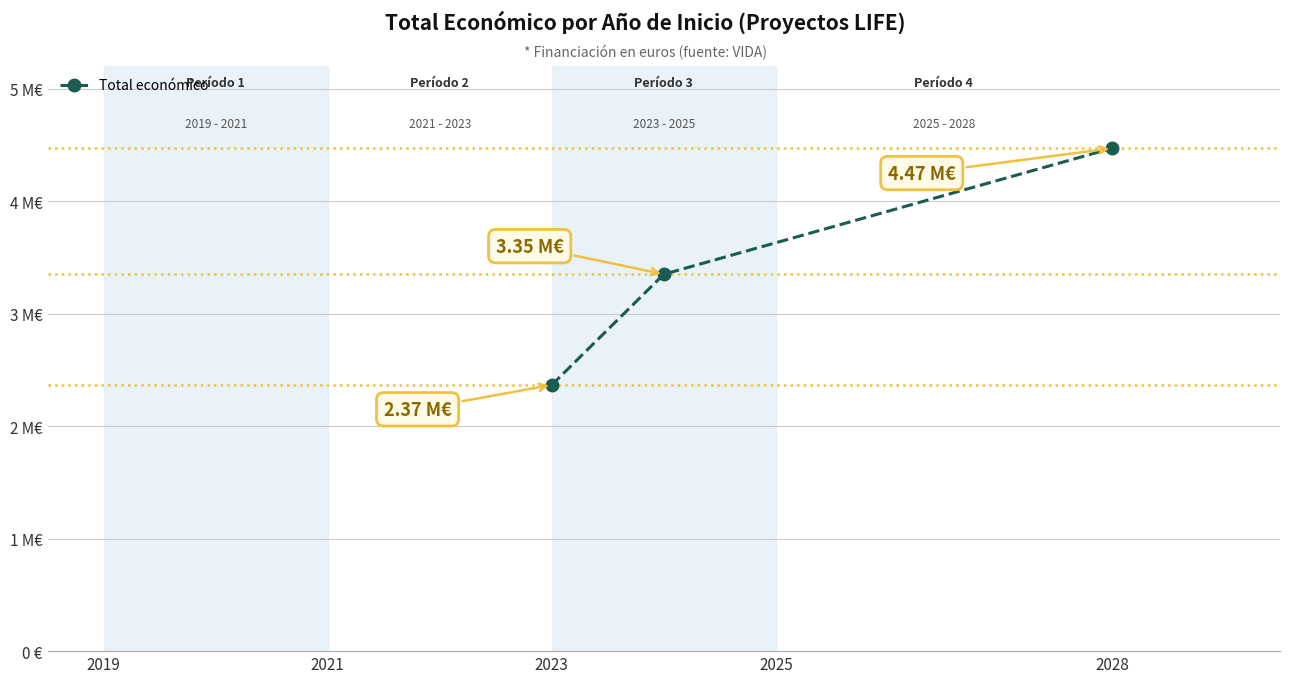

What is the value of the 2nd point from the left?

3349384